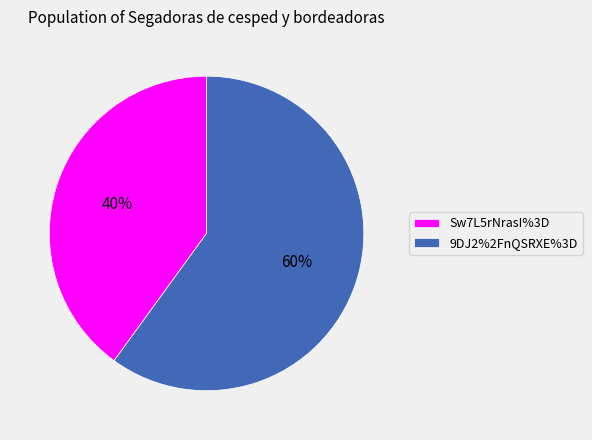

Combined, do 9DJ2%2FnQSRXE%3D and Sw7L5rNrasI%3D account for over 50%?

Yes